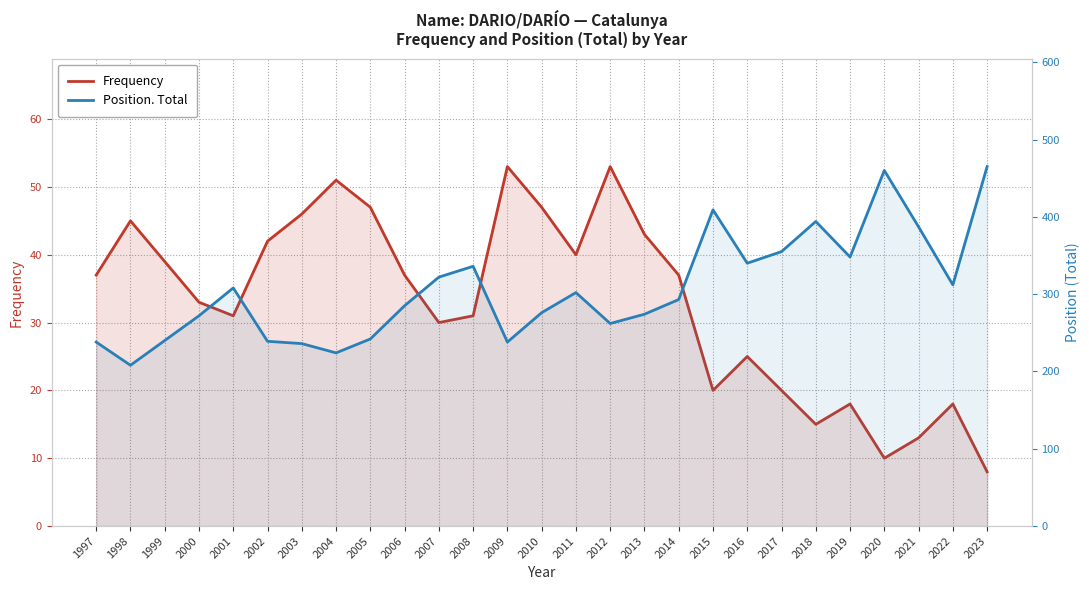

What is the minimum value shown in the chart?

8